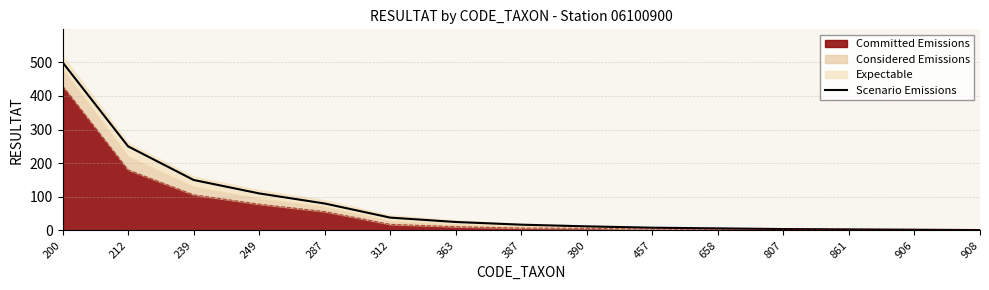

Where does the data first go above 17?

200